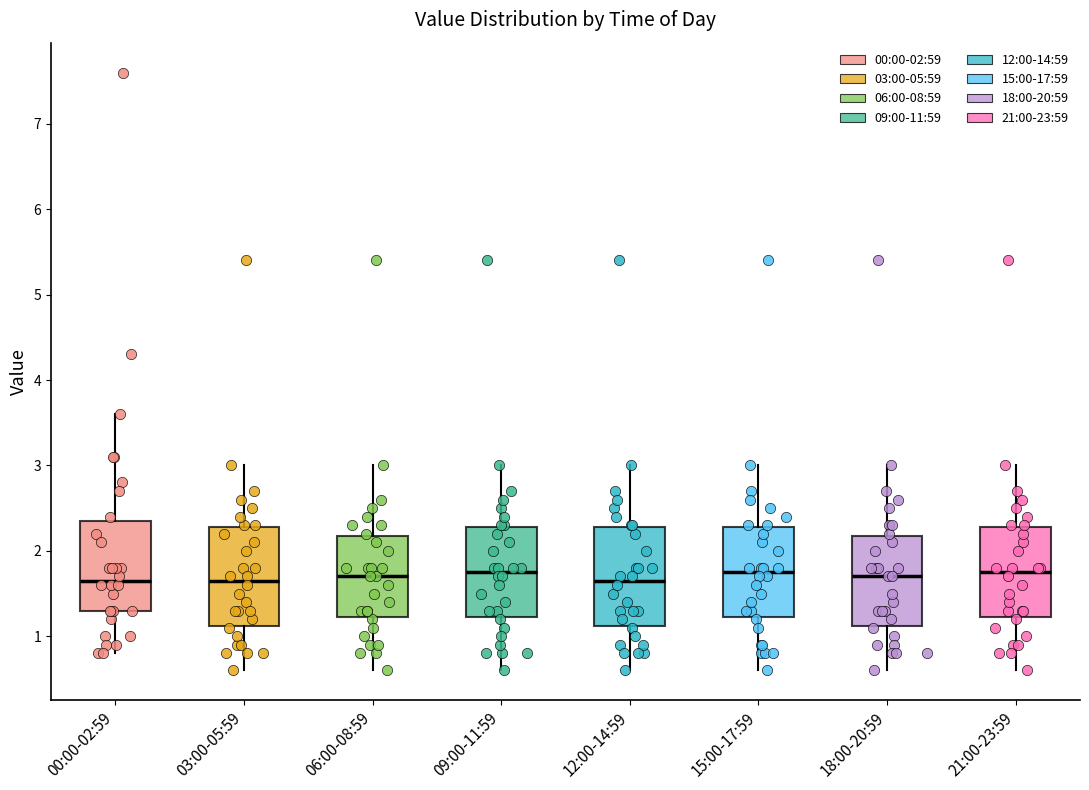

Reading left to right, read every box against the y-axis: the position of its median line, the range the box covers, and the ends of its whiskers. The values are not printed on the chart, so give them approximately, as read against the axis.

00:00-02:59: median 1.7, box 1.3 to 2.4, whiskers 0.8 to 3.6
03:00-05:59: median 1.7, box 1.1 to 2.3, whiskers 0.6 to 3.0
06:00-08:59: median 1.7, box 1.2 to 2.2, whiskers 0.6 to 3.0
09:00-11:59: median 1.8, box 1.2 to 2.3, whiskers 0.6 to 3.0
12:00-14:59: median 1.7, box 1.1 to 2.3, whiskers 0.6 to 3.0
15:00-17:59: median 1.8, box 1.2 to 2.3, whiskers 0.6 to 3.0
18:00-20:59: median 1.7, box 1.1 to 2.2, whiskers 0.6 to 3.0
21:00-23:59: median 1.8, box 1.2 to 2.3, whiskers 0.6 to 3.0